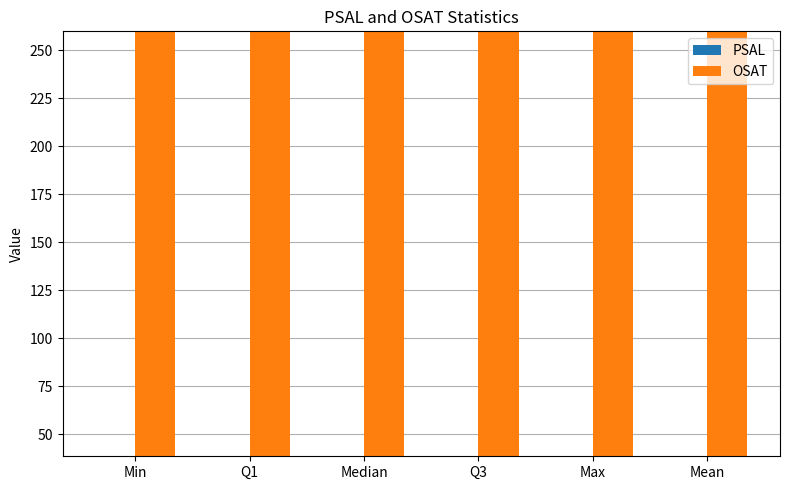

The PSAL series shows 12.2 at Min. True or false?

False